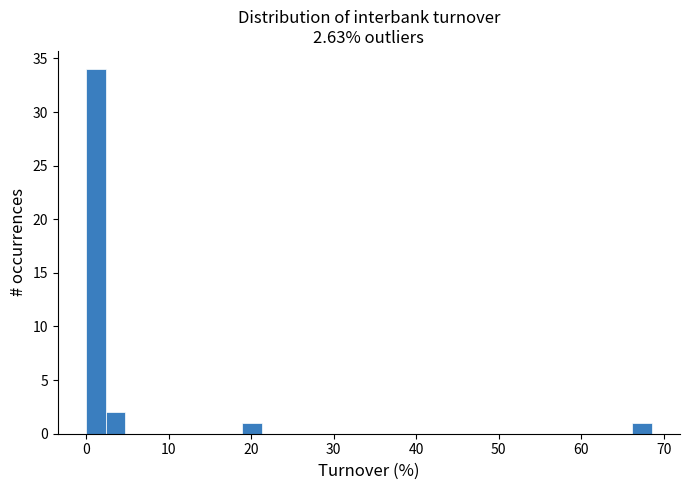

Read against the x-axis, roughly where is the centre of the tallest bar?

1